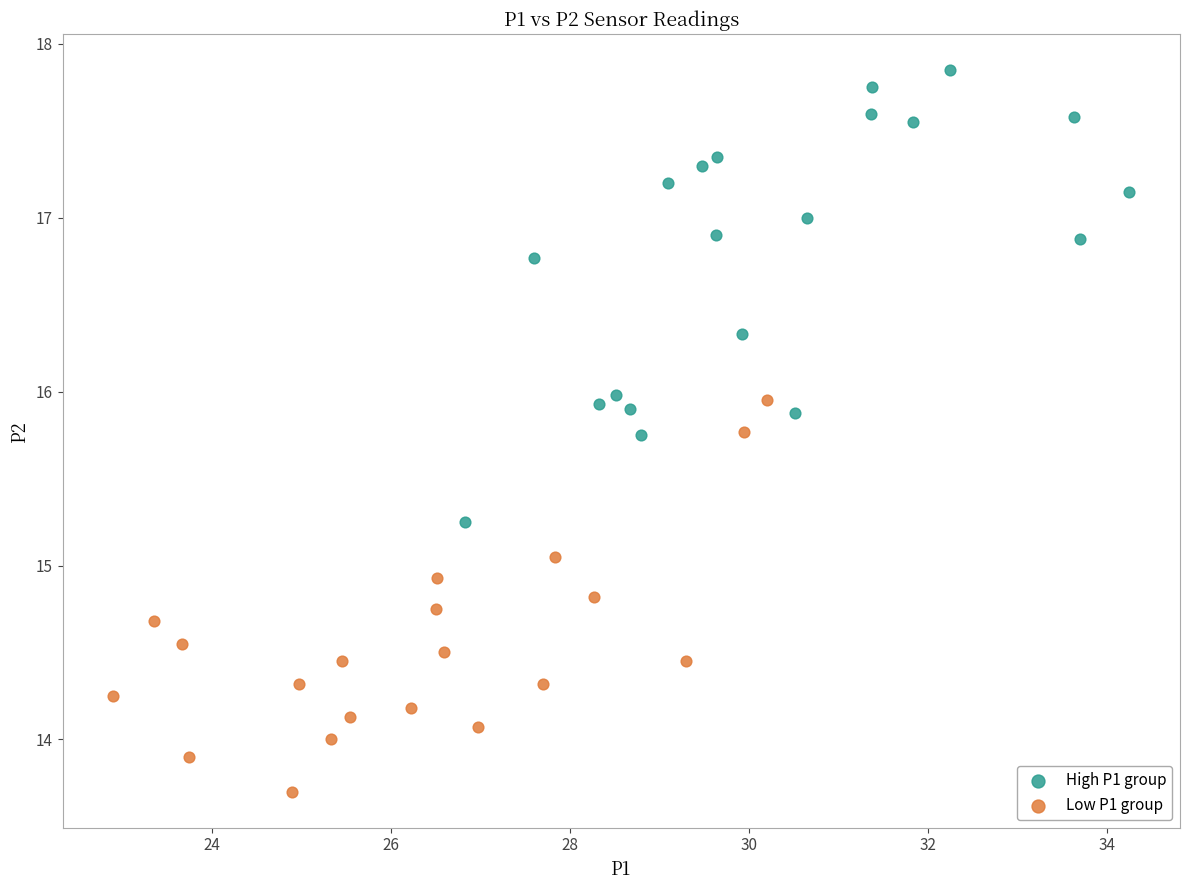

Which series contains the lowest Y value?

Low P1 group